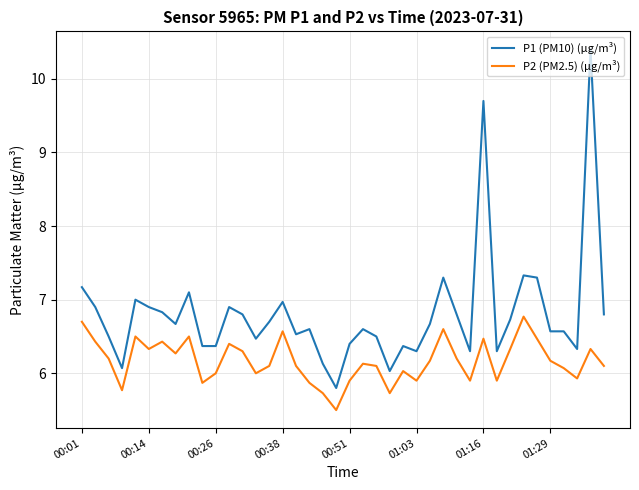

True or false: P2 (PM2.5) (µg/m³) and P1 (PM10) (µg/m³) cross at least once.

False